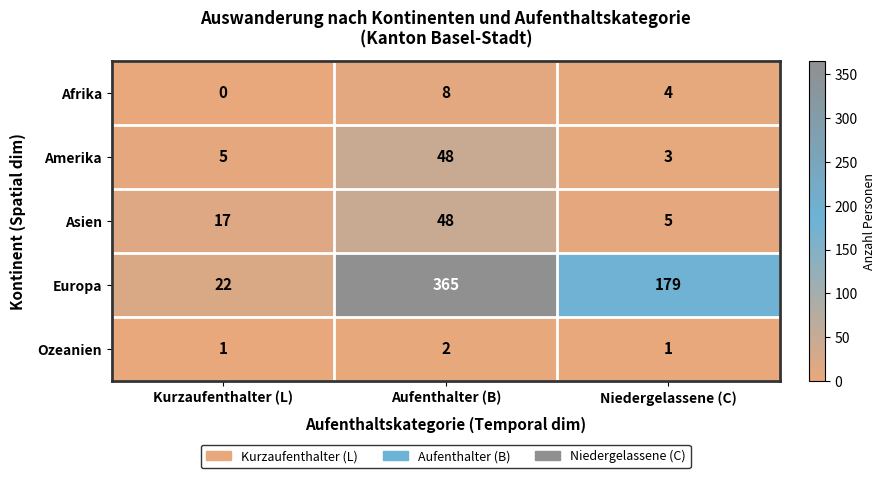

How many series are shown in this chart?

5